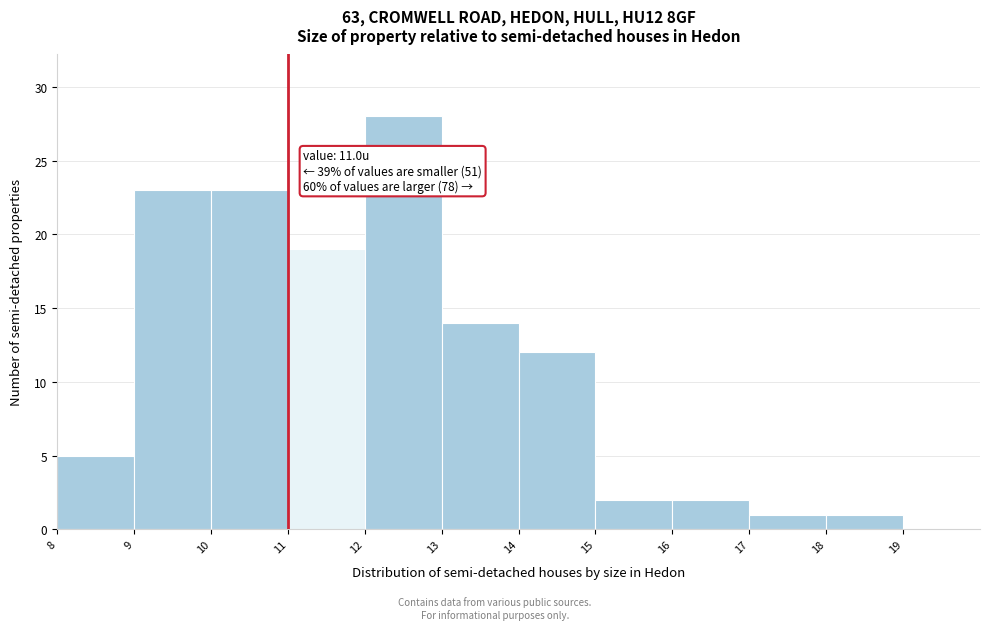

Over which range of the x-axis is the bar tallest?

12 to 13